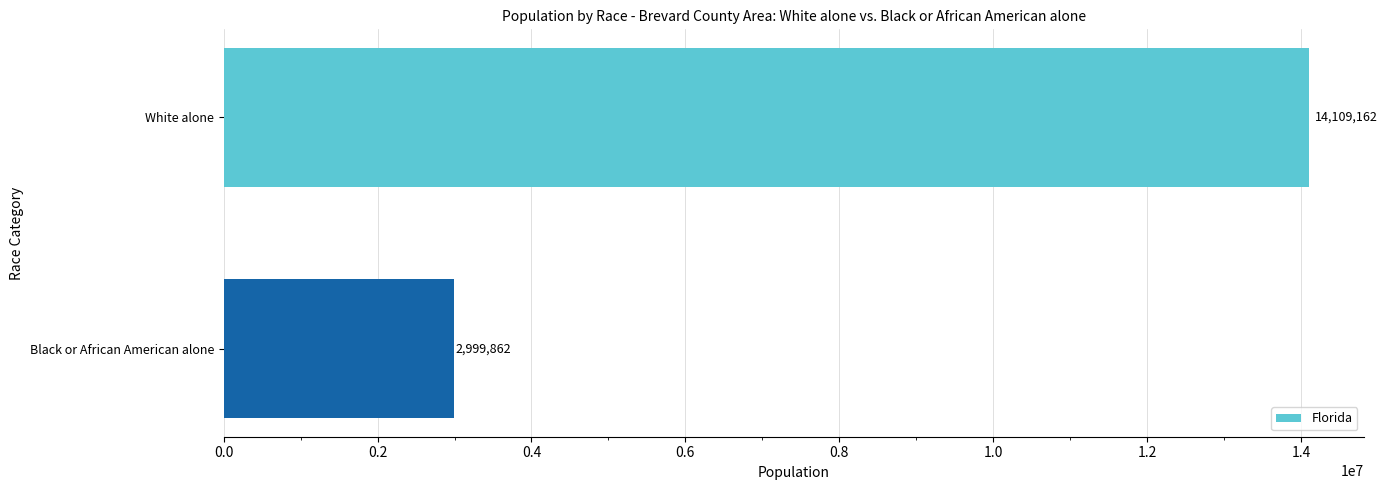

Rank the categories by value from highest to lowest.

White alone, Black or African American alone